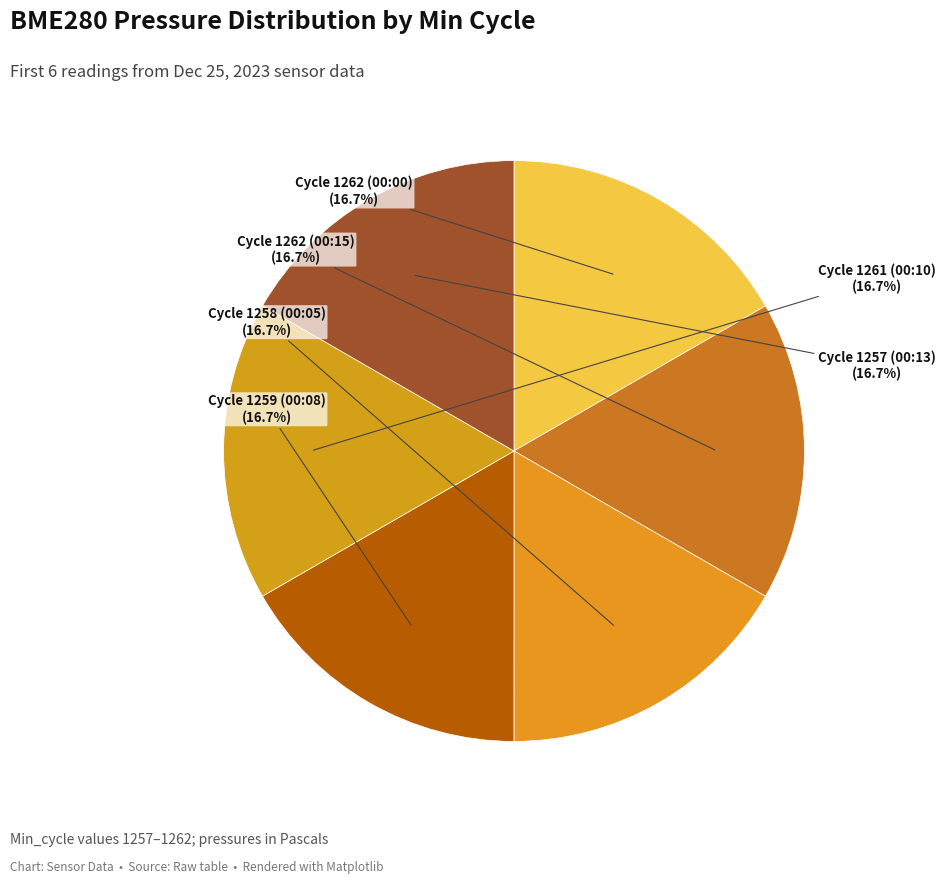

How many slices are in this pie chart?

6